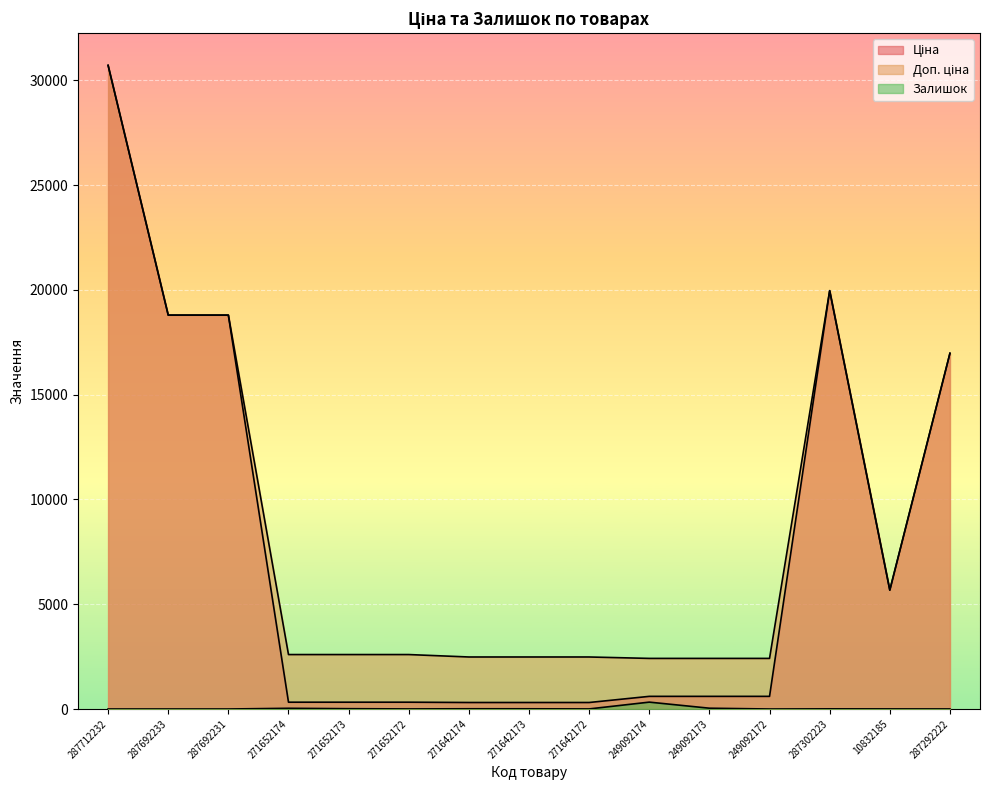

What is the difference between the Доп. ціна values at 271652172 and 271642174?

115.9